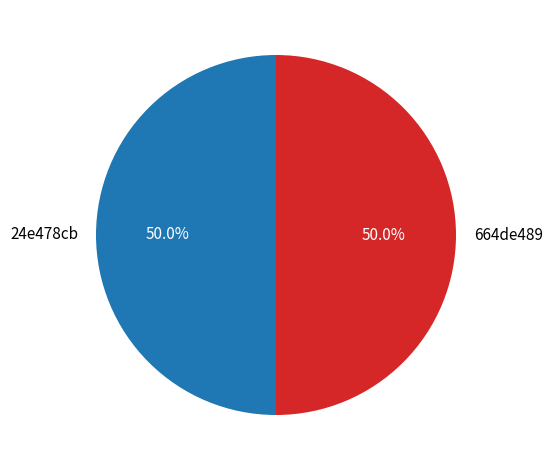

What is the ratio of the value at 664de489 to the value at 24e478cb?

1.0